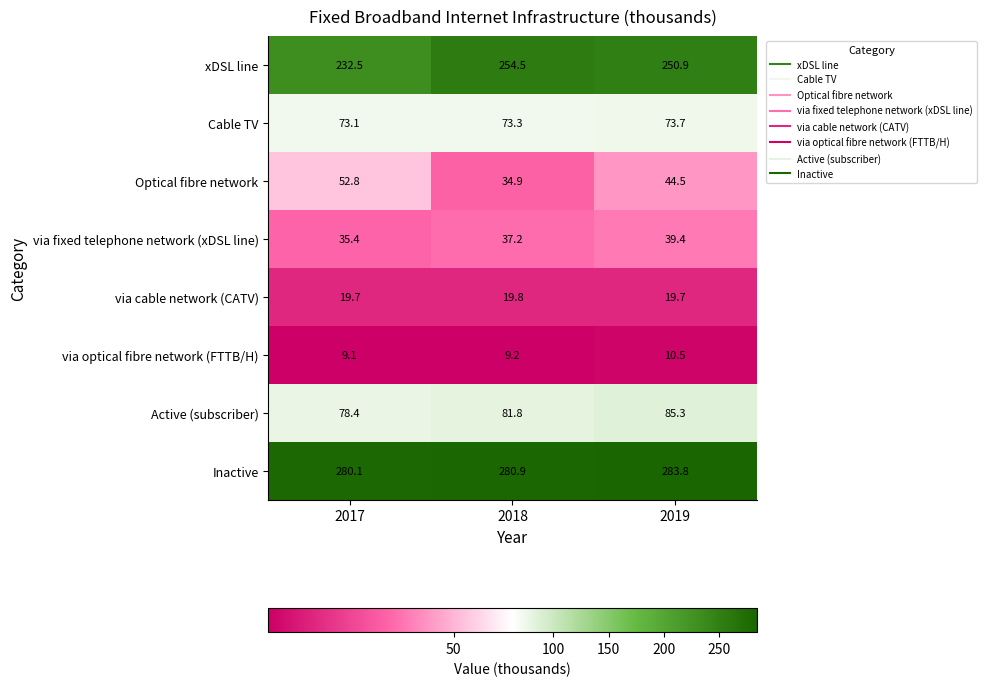

What is the difference between the maximum and second lowest values in the Optical fibre network series?

8.3